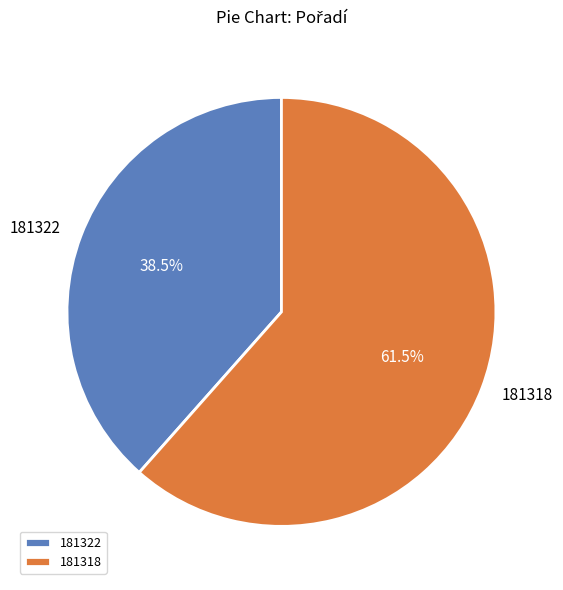

Count the number of slices in the pie.

2